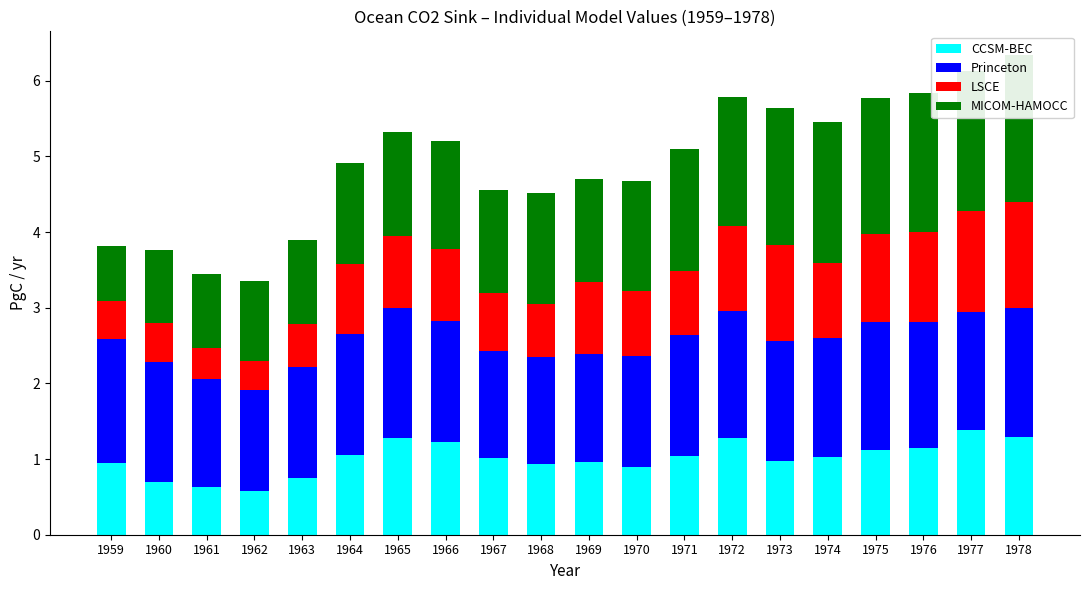

List the series in order of their peak value, highest first.

MICOM-HAMOCC, Princeton, LSCE, CCSM-BEC